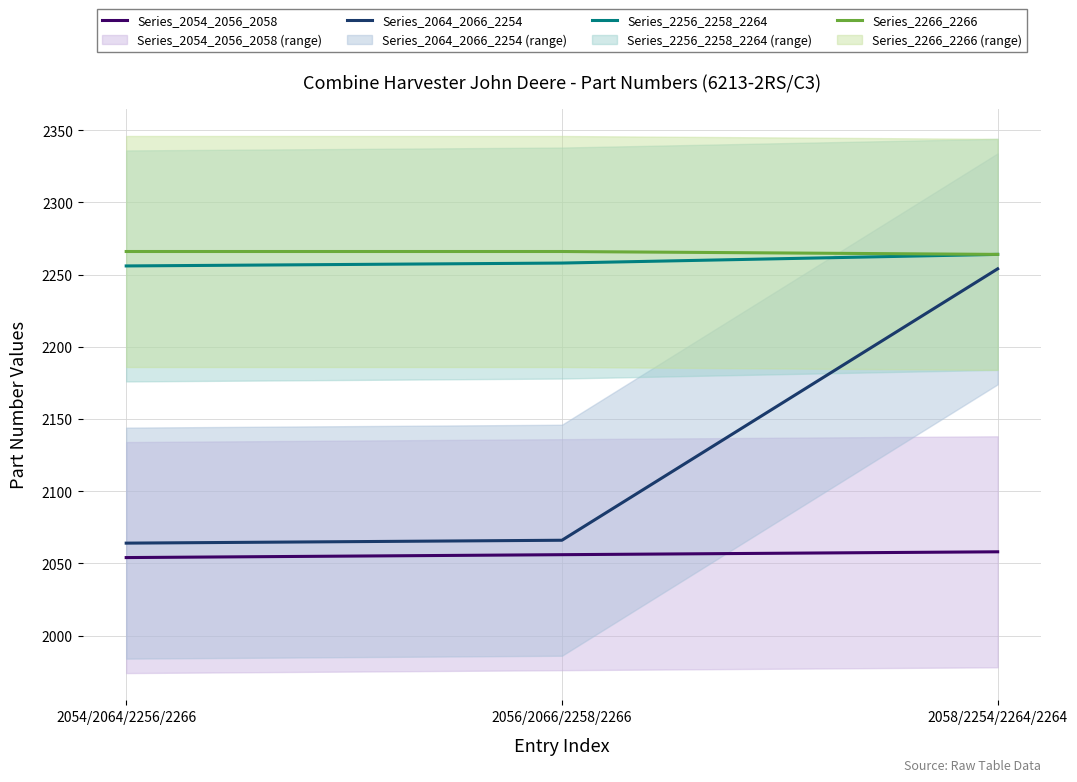

At 2054/2064/2256/2266, list the series in order from largest to smallest.

Series_2266_2266, Series_2256_2258_2264, Series_2064_2066_2254, Series_2054_2056_2058